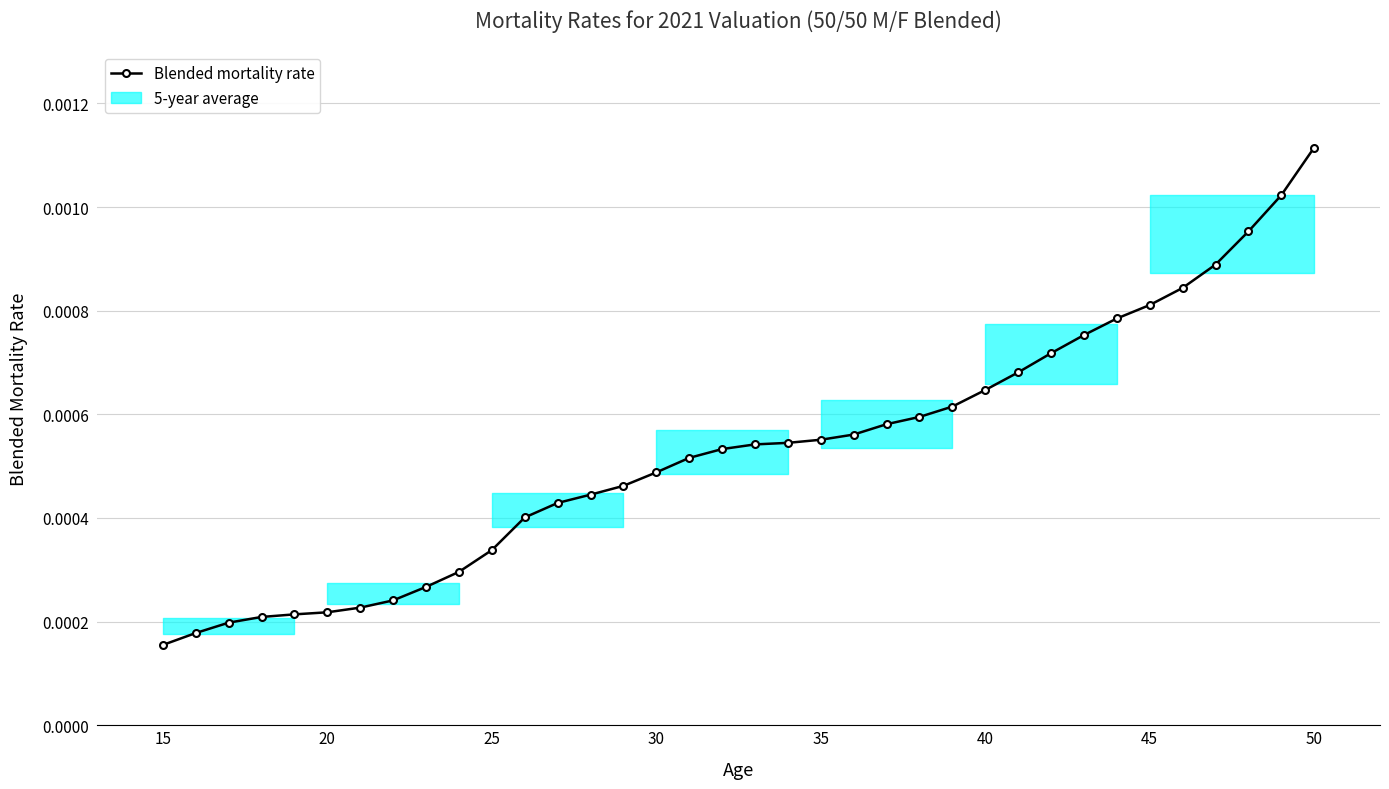

Count the values in the range 0 to 1.

36